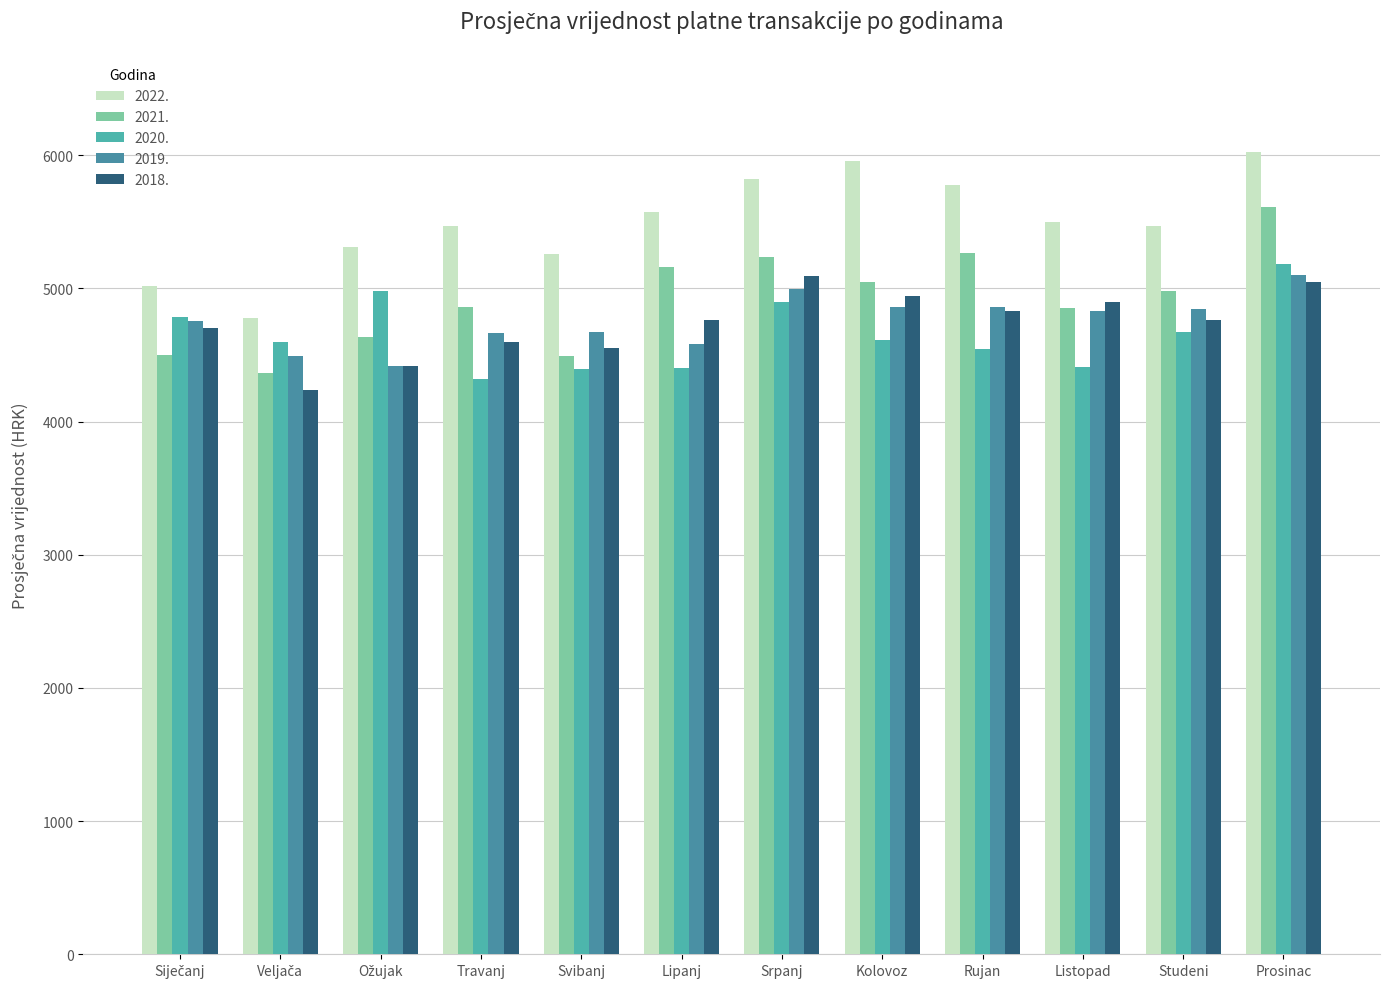

What is the maximum value for 2020.?

5181.0